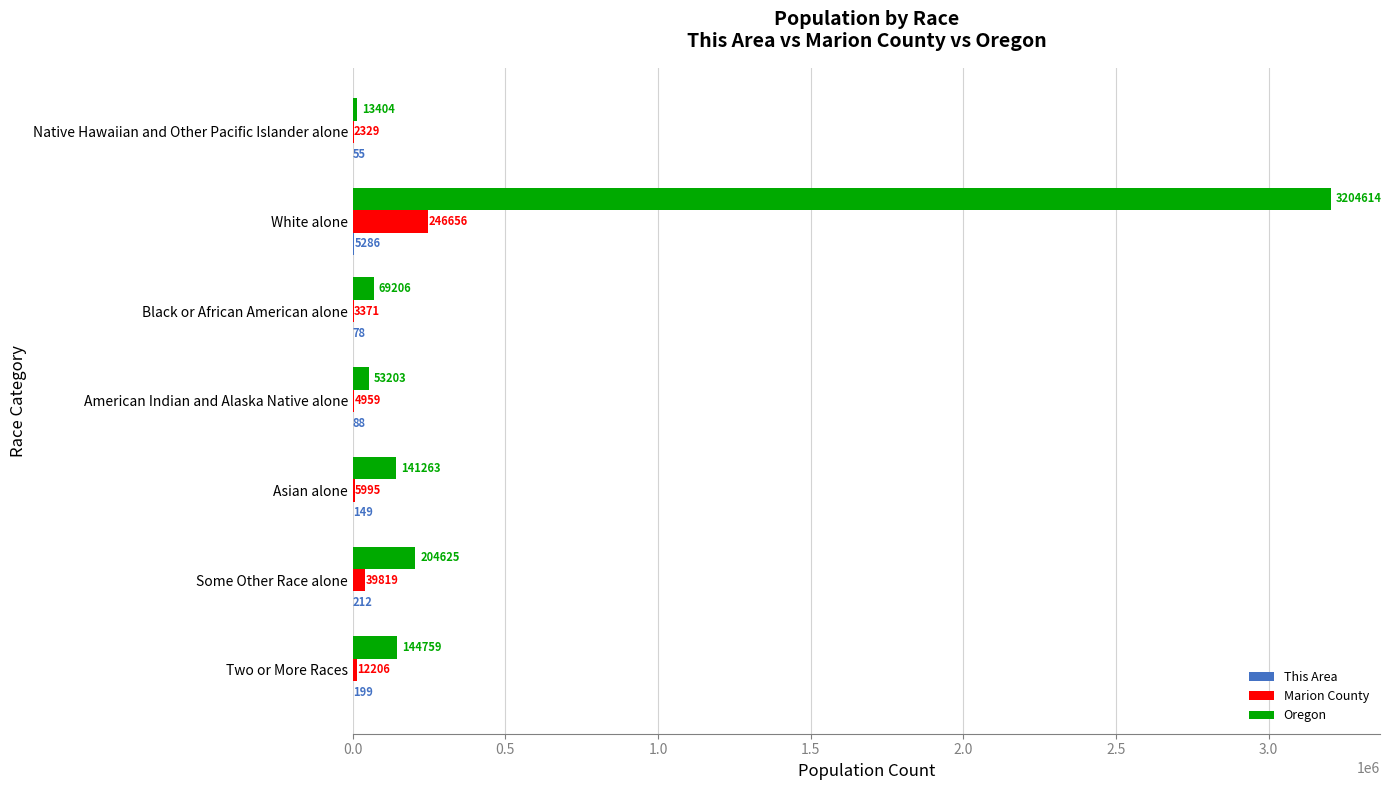

What is the total value across all series at Asian alone?

147407